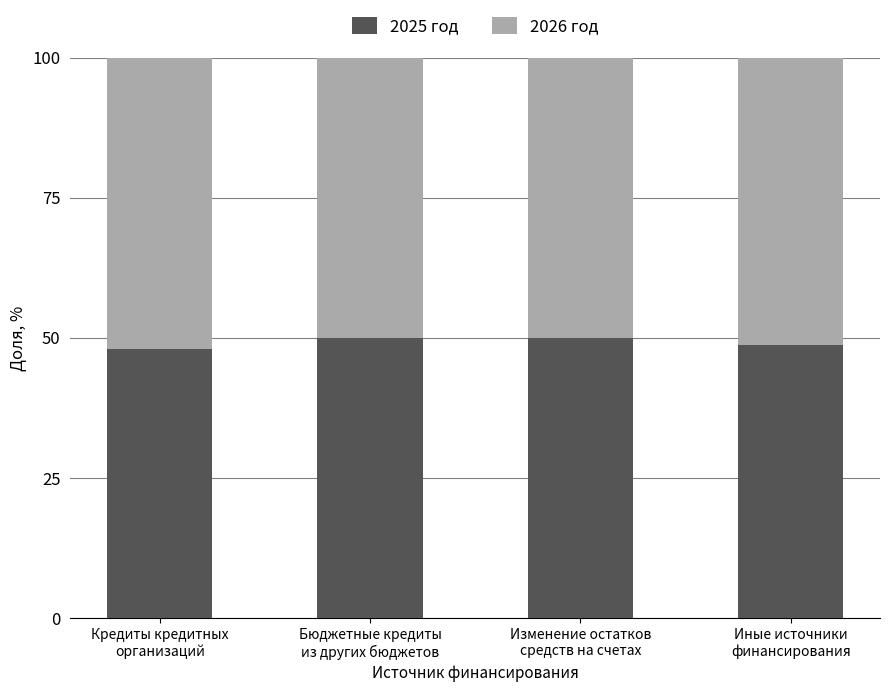

What is the value of the 2025 год bar at the 2nd from the left?

50.0